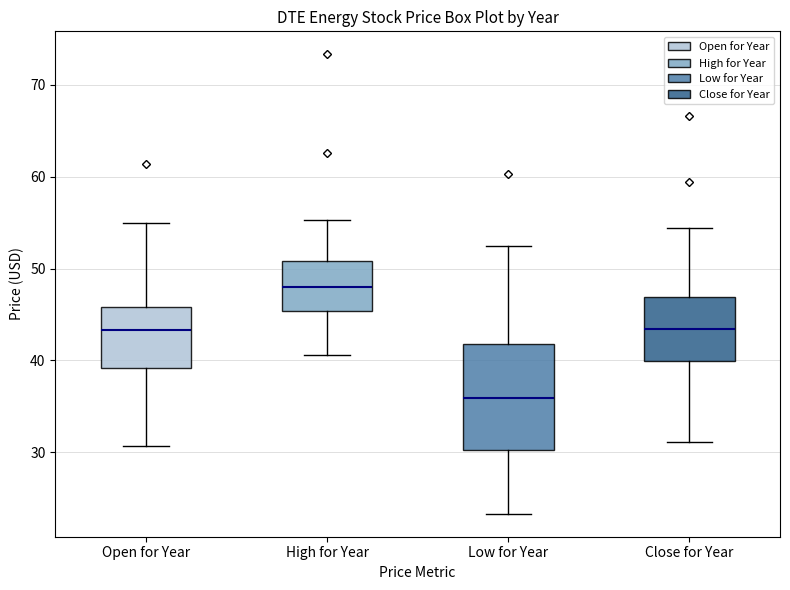

Reading left to right, read every box against the y-axis: the position of its median line, the range the box covers, and the ends of its whiskers. The values are not printed on the chart, so give them approximately, as read against the axis.

Open for Year: median 43, box 39 to 46, whiskers 31 to 55
High for Year: median 48, box 45 to 51, whiskers 41 to 55
Low for Year: median 36, box 30 to 42, whiskers 23 to 52
Close for Year: median 43, box 40 to 47, whiskers 31 to 54